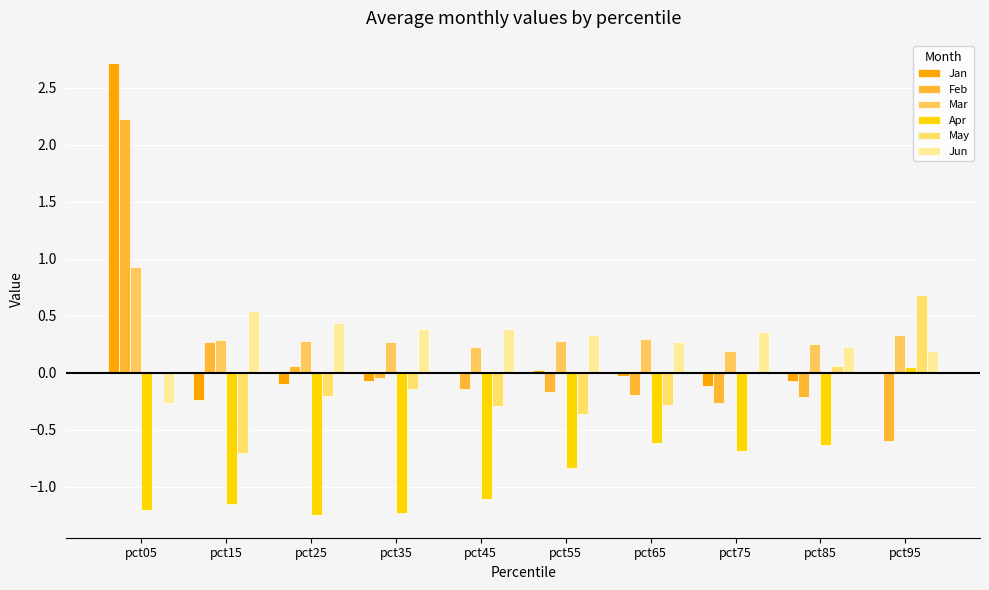

How many data points does each series have?

10